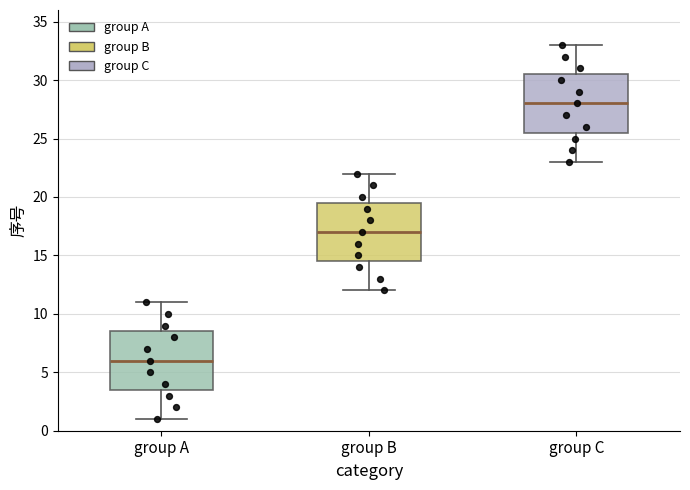

Which box's median line is the highest?

group C